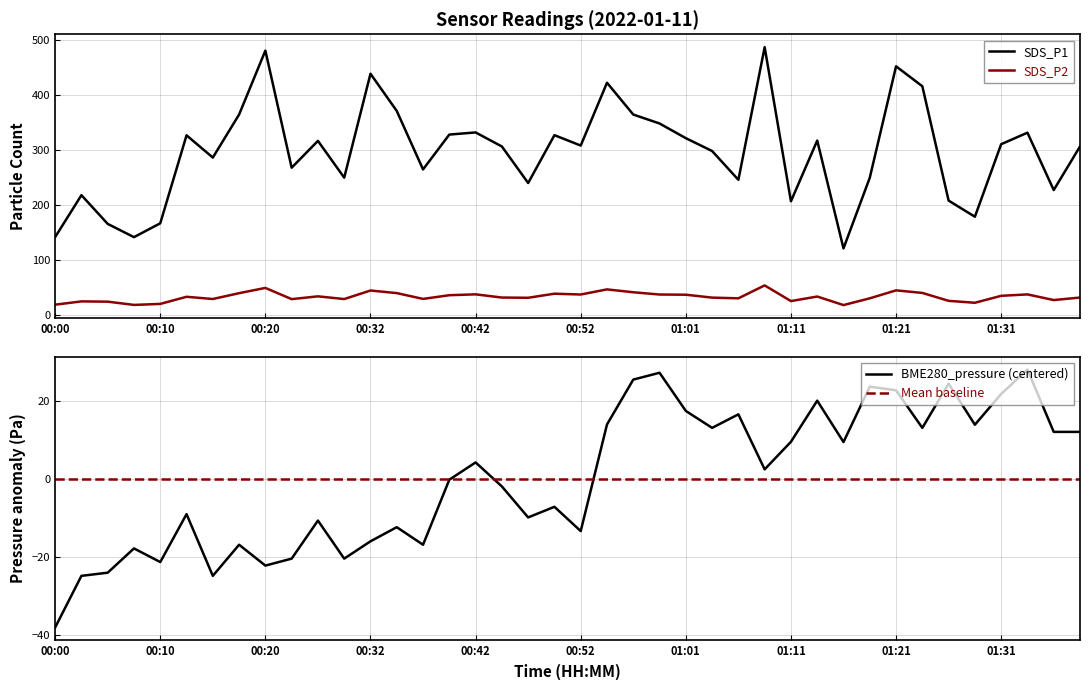

At 19, list the series in order from largest to smallest.

SDS_P1, SDS_P2, Mean baseline, BME280_pressure (centered)